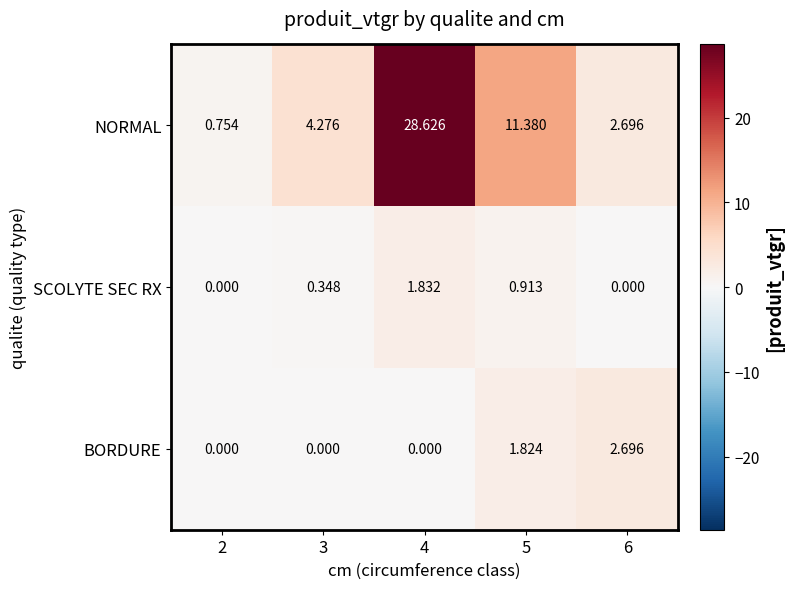

Which series has the widest spread of values?

NORMAL